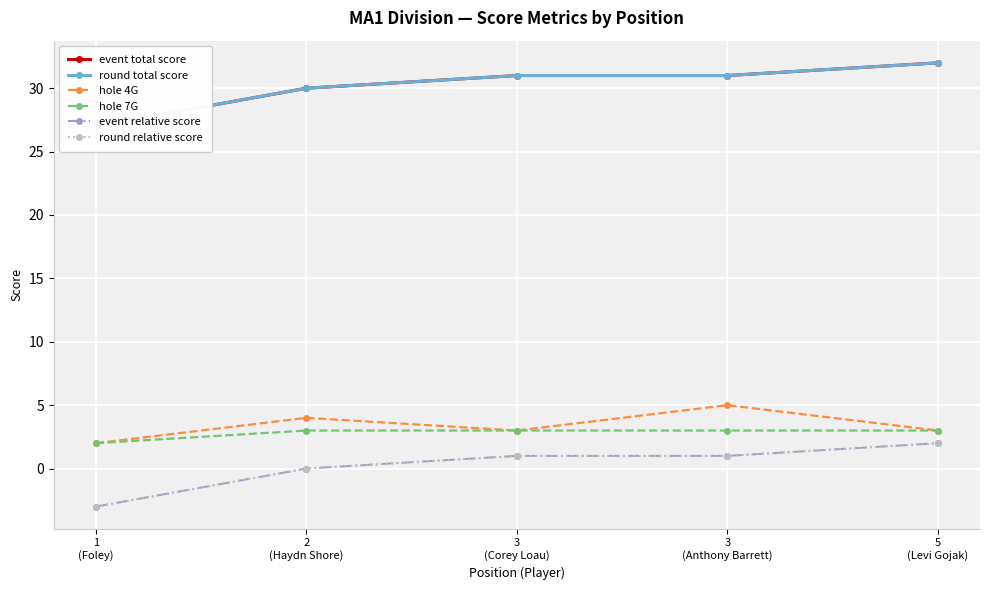

Is it true that hole 7G equals 3 at 3
(Anthony Barrett)?

True